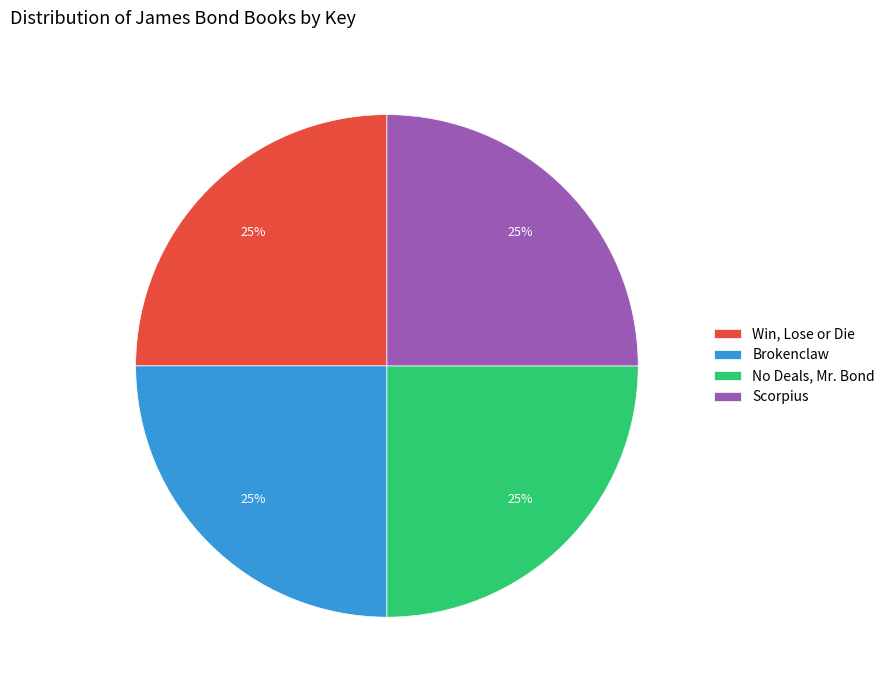

Does No Deals, Mr. Bond account for over 50% of the chart?

No